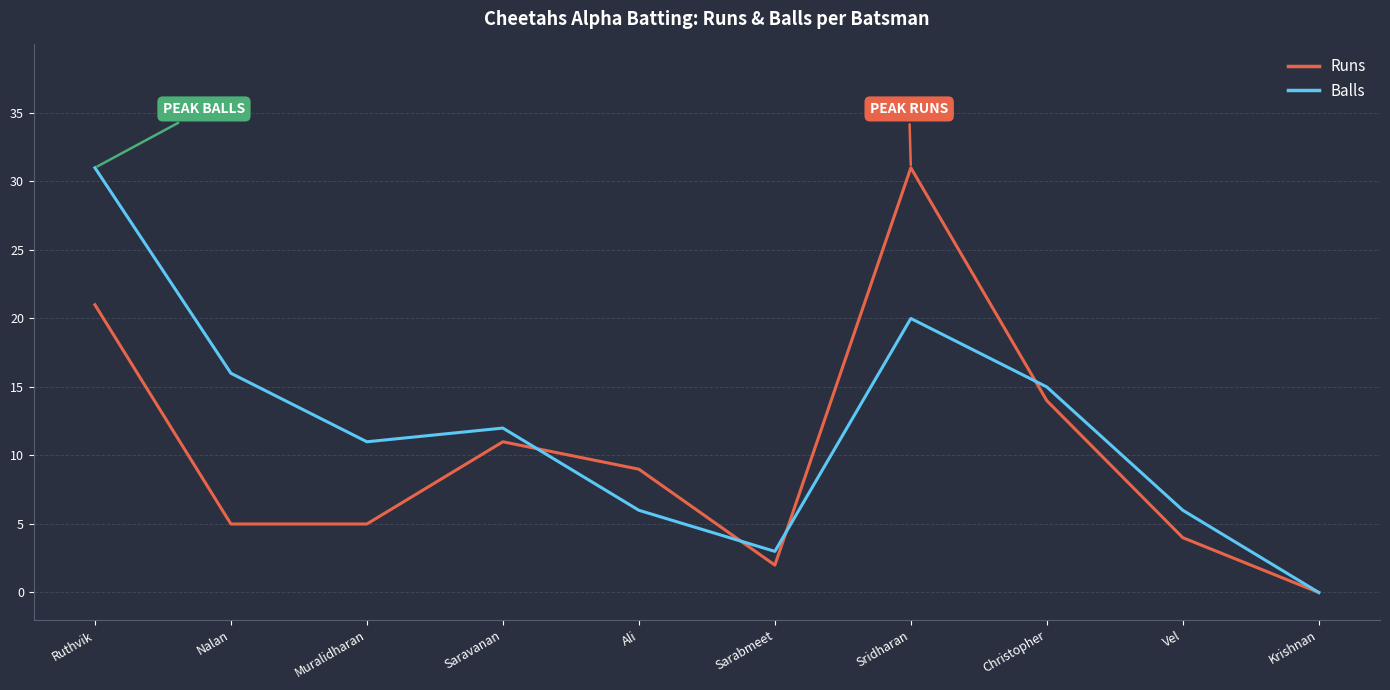

What are all the series names shown in the legend?

Runs, Balls